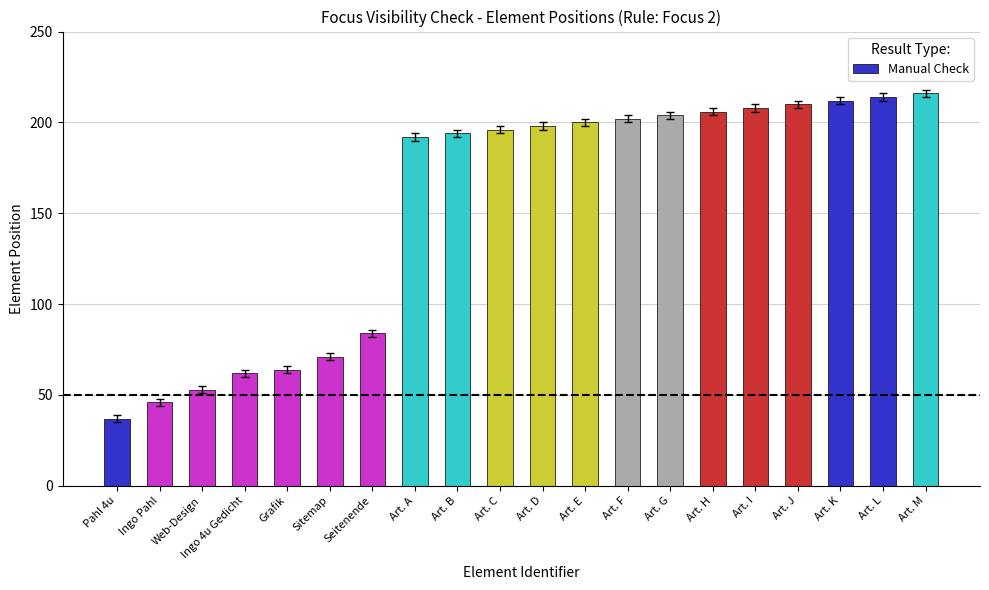

List the labels in order of value, smallest first.

Pahl 4u, Ingo Pahl, Web-Design, Ingo 4u Gedicht, Grafik, Sitemap, Seitenende, Art. A, Art. B, Art. C, Art. D, Art. E, Art. F, Art. G, Art. H, Art. I, Art. J, Art. K, Art. L, Art. M